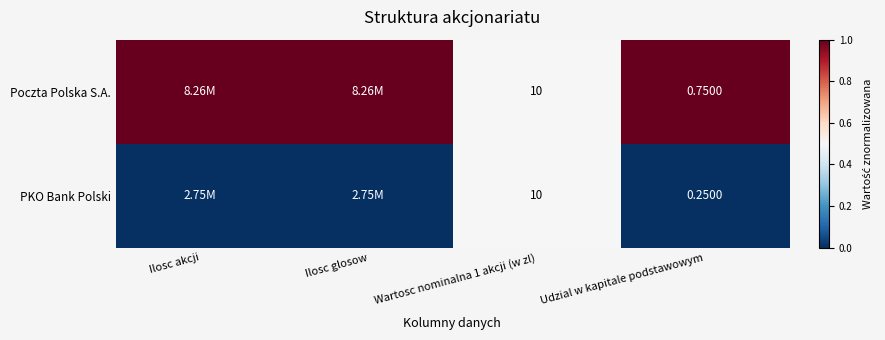

Between Ilosc glosow and Ilosc akcji, which is larger?

Ilosc glosow